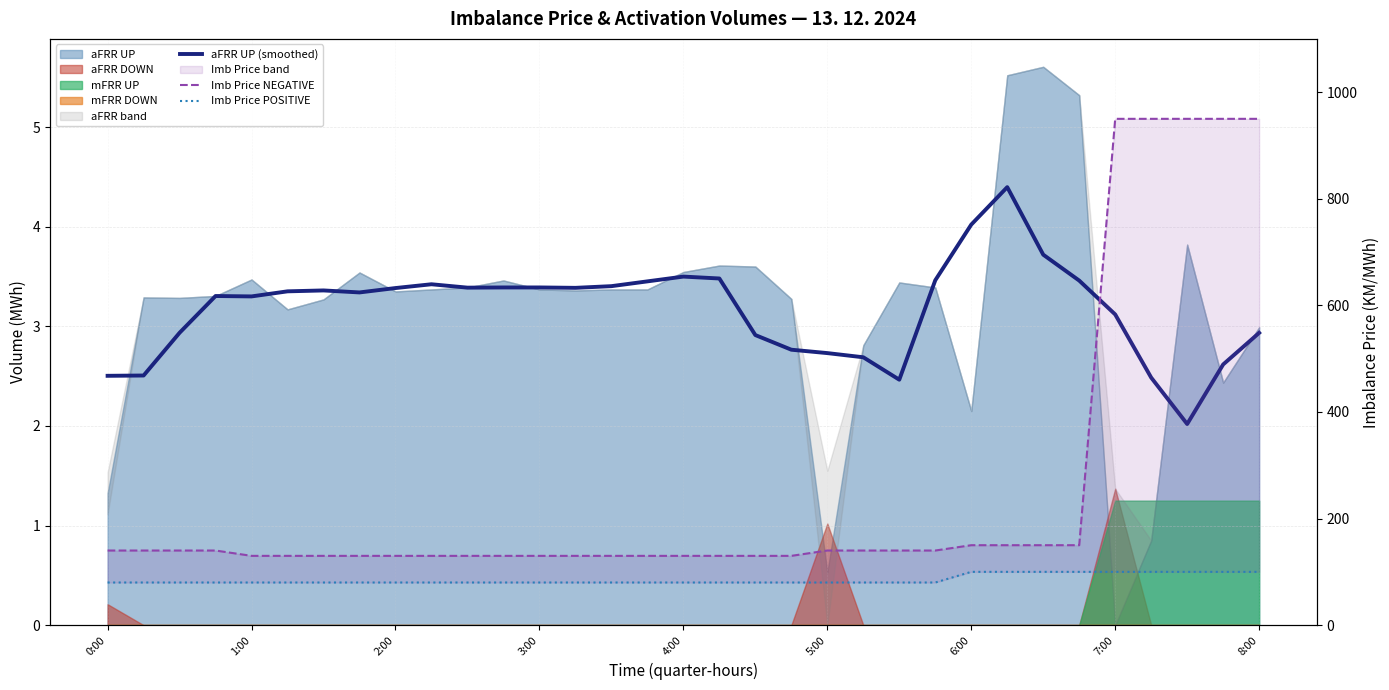

Which series changed the most between 10 and 18?

aFRR UP (smoothed)